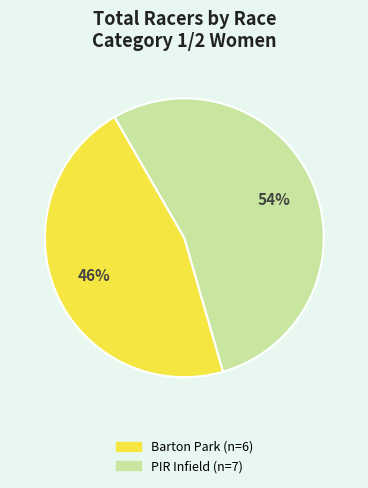

To the nearest percent, what is the difference between the largest and smallest slice percentages?

8%